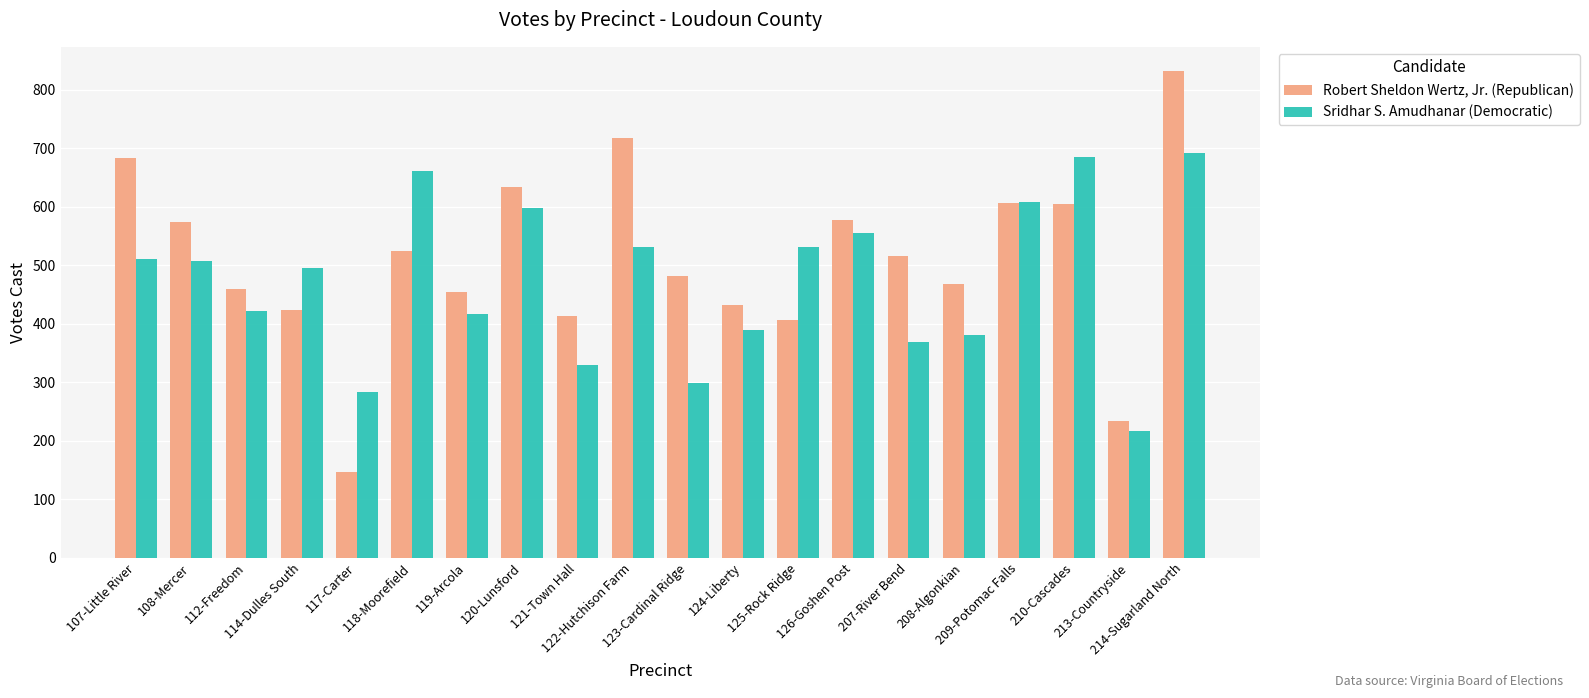

True or false: Robert Sheldon Wertz, Jr. (Republican) has a value of 148 at 125-Rock Ridge.

False